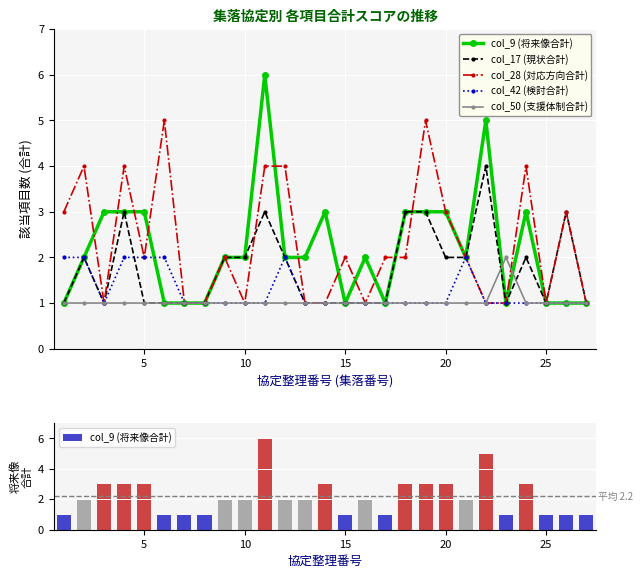

Which series has the largest total across all categories?

col_28 (対応方向合計)